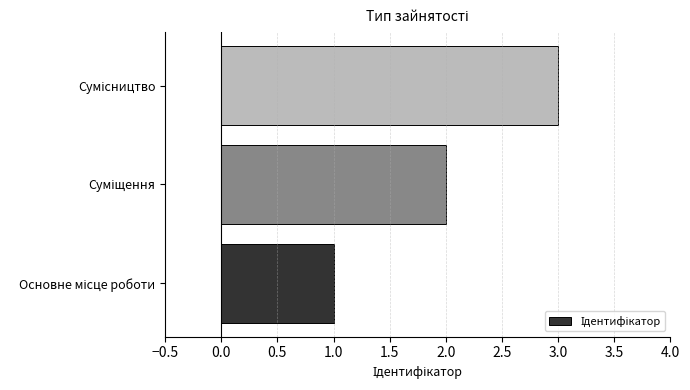

How many data points are less than 2?

1